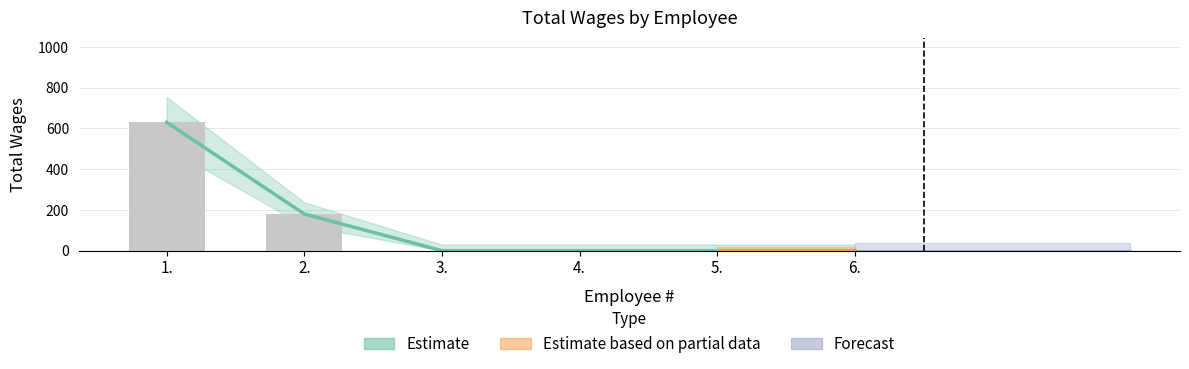

The value at 2. is 180. True or false?

True